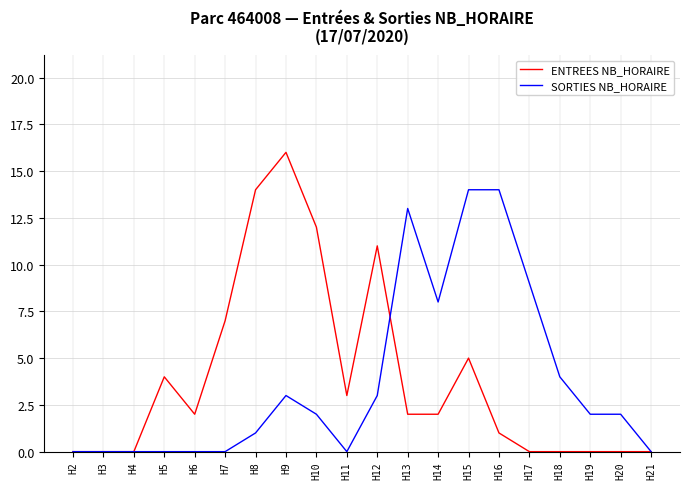

The value of ENTREES NB_HORAIRE at H12 is 11. True or false?

True